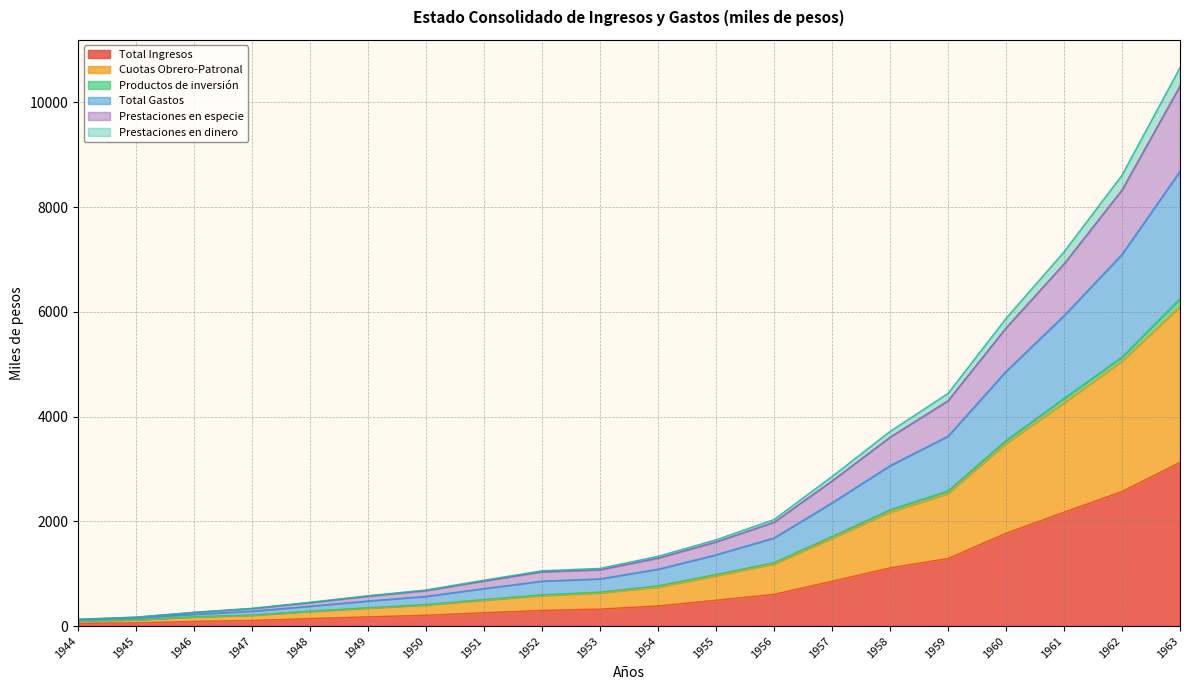

True or false: Prestaciones en dinero and Total Ingresos cross at least once.

False